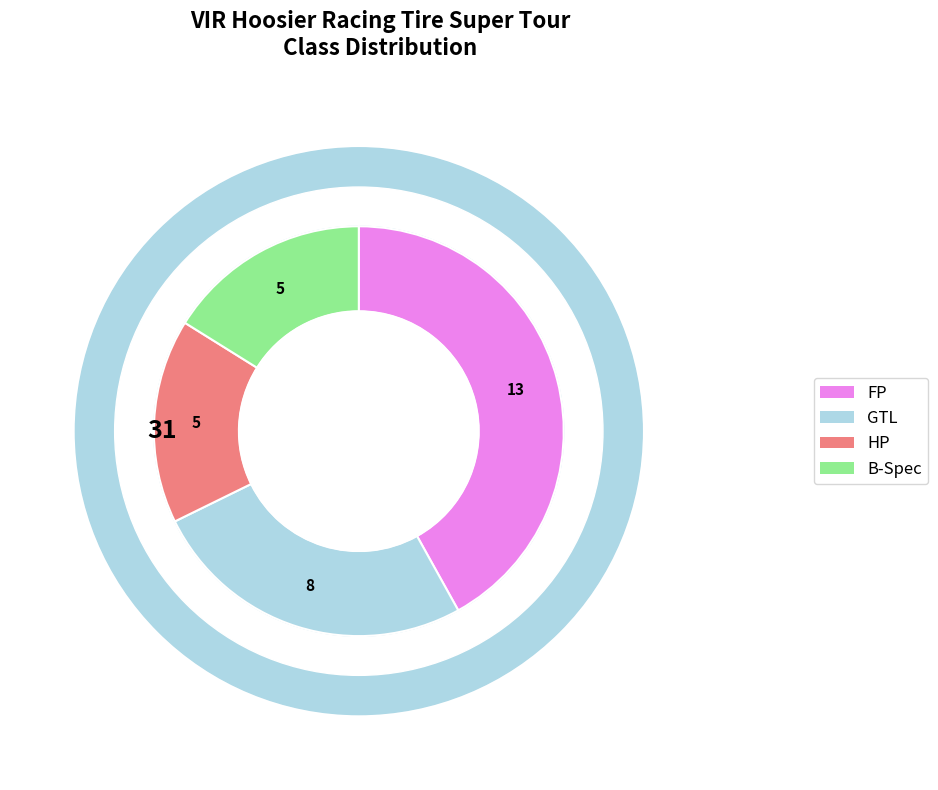

To the nearest percent, what is the difference between the B-Spec and GTL slice percentages?

10%